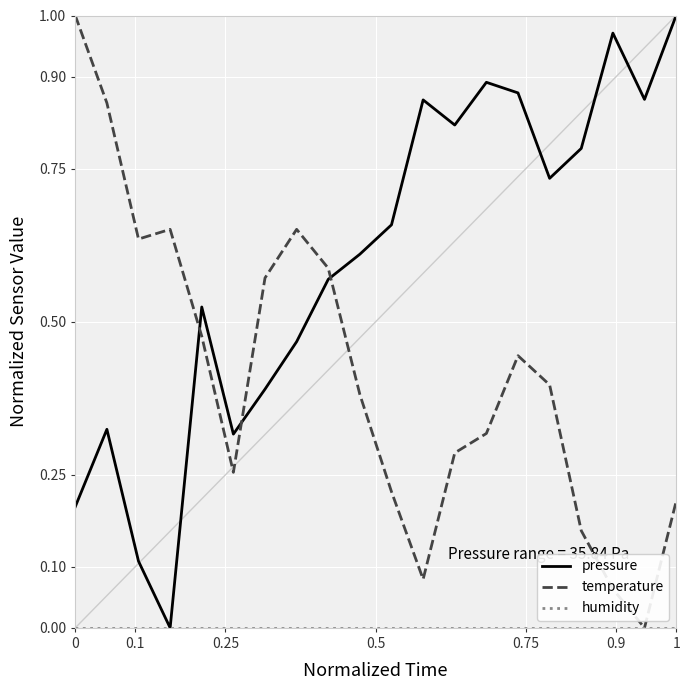

After their last crossing, which series has the higher values: temperature or pressure?

pressure